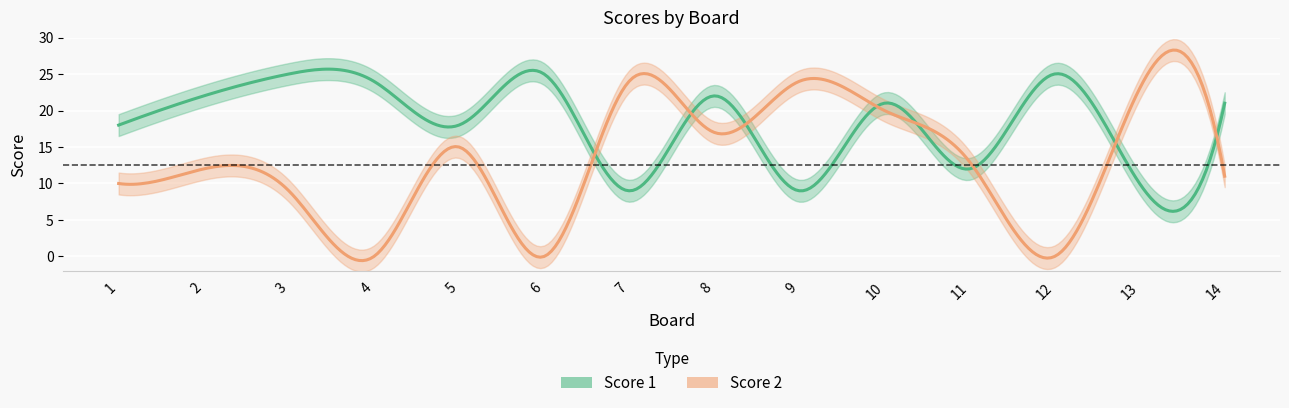

What is the value of the Score 1 point at the 2nd from the left?

22